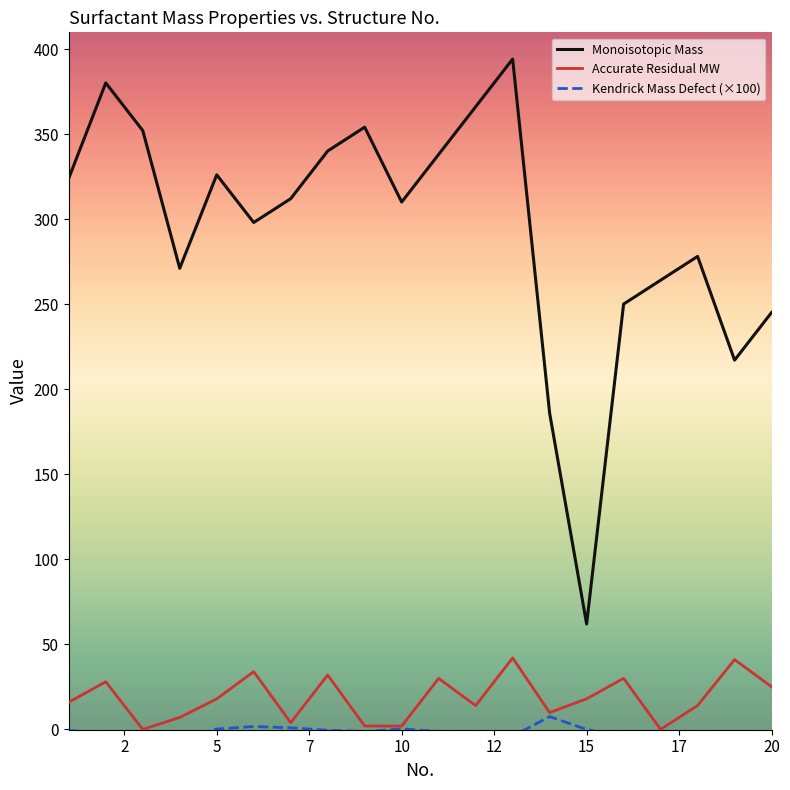

True or false: Accurate Residual MW and Monoisotopic Mass cross at least once.

False